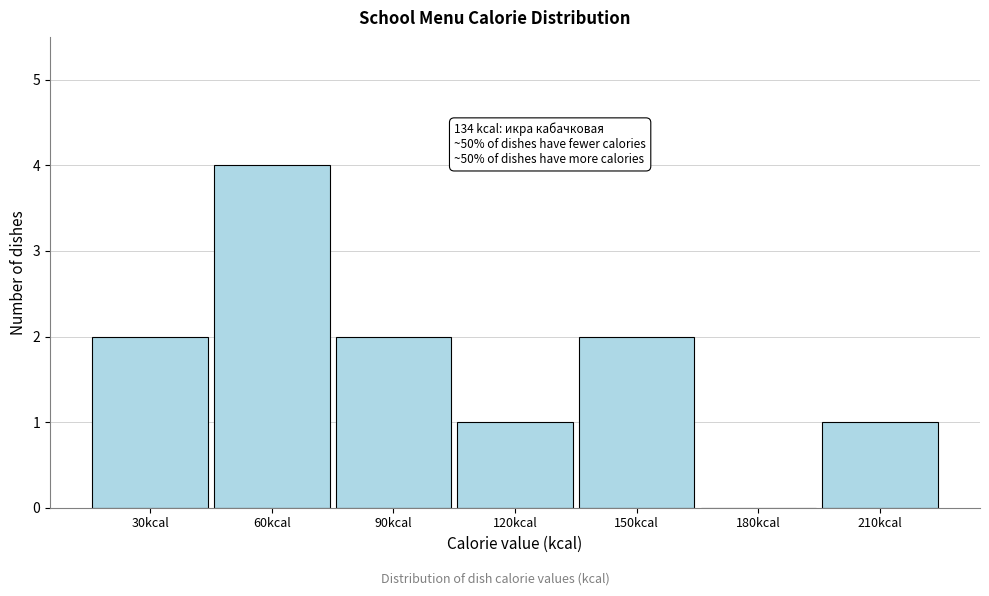

Reading right to left, extract all data points from this chart.

210kcal=1	180kcal=0	150kcal=2	120kcal=1	90kcal=2	60kcal=4	30kcal=2